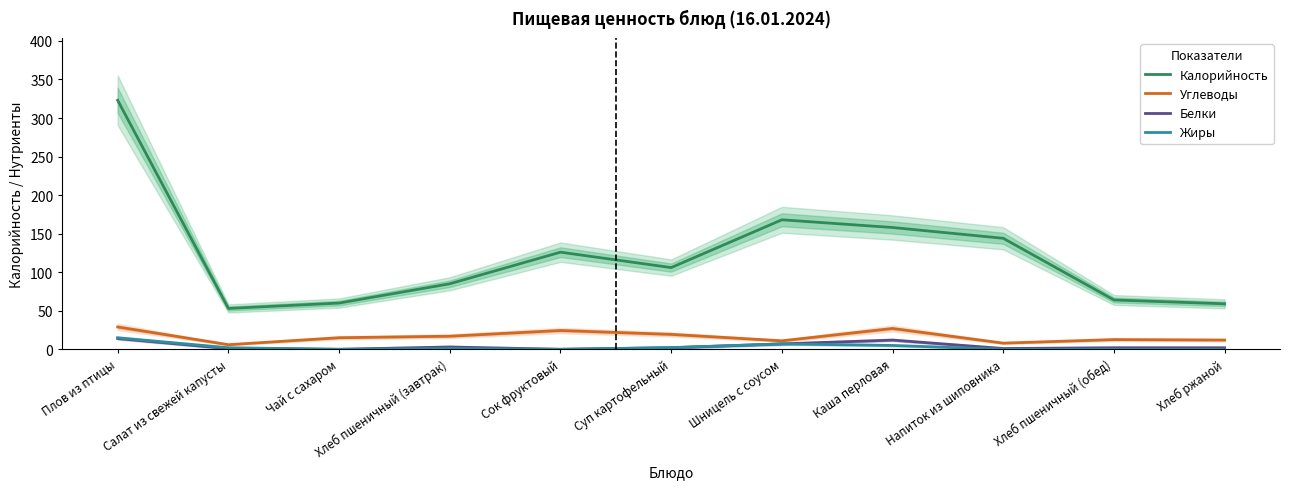

What is the value of the Калорийность point at the 9th from the left?

144.0